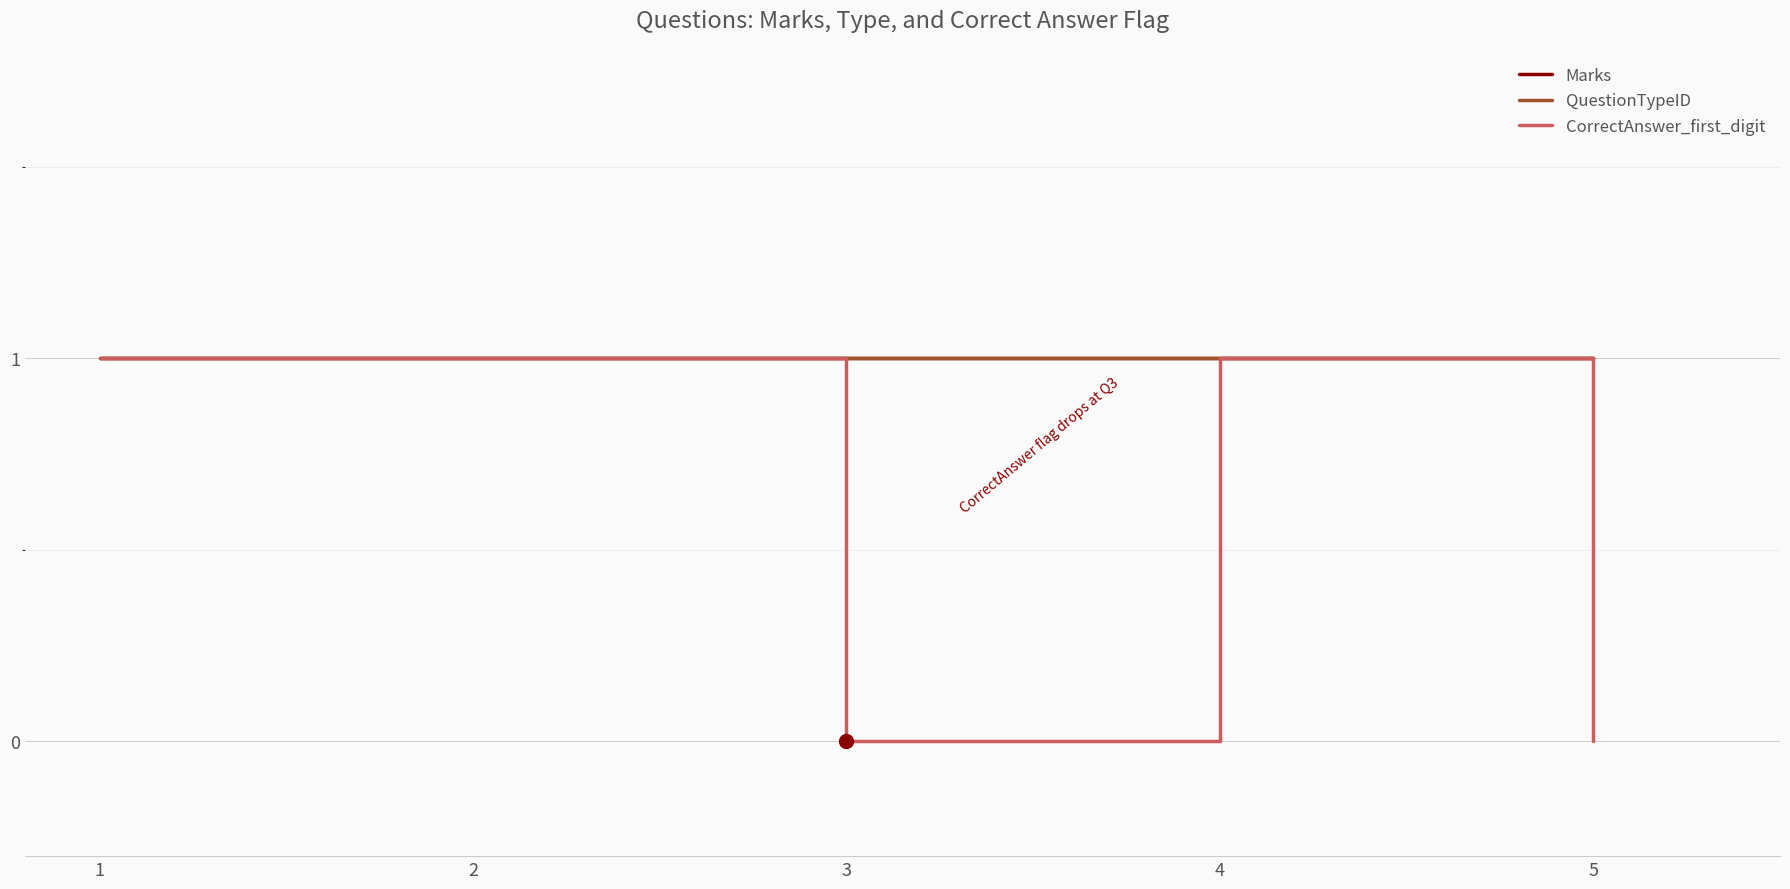

What is the average value of the QuestionTypeID series?

1